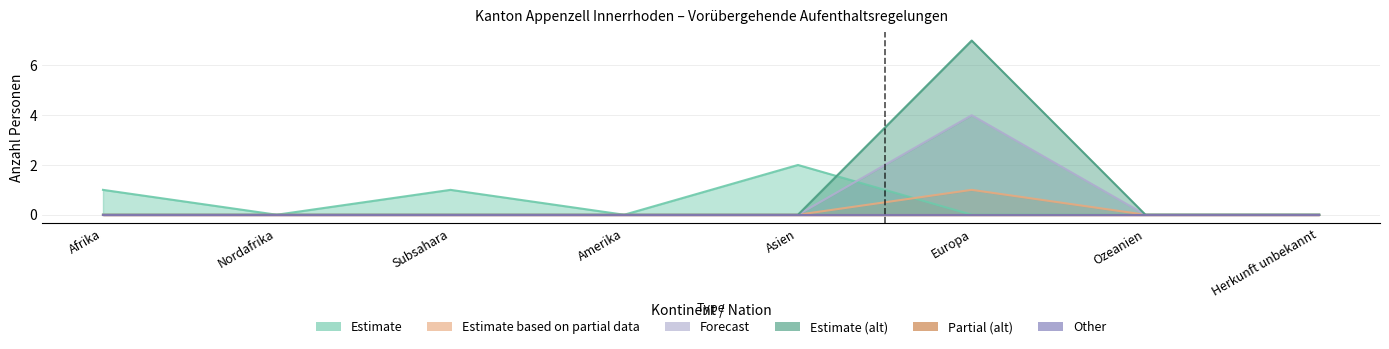

How many categories are shown in the chart?

8